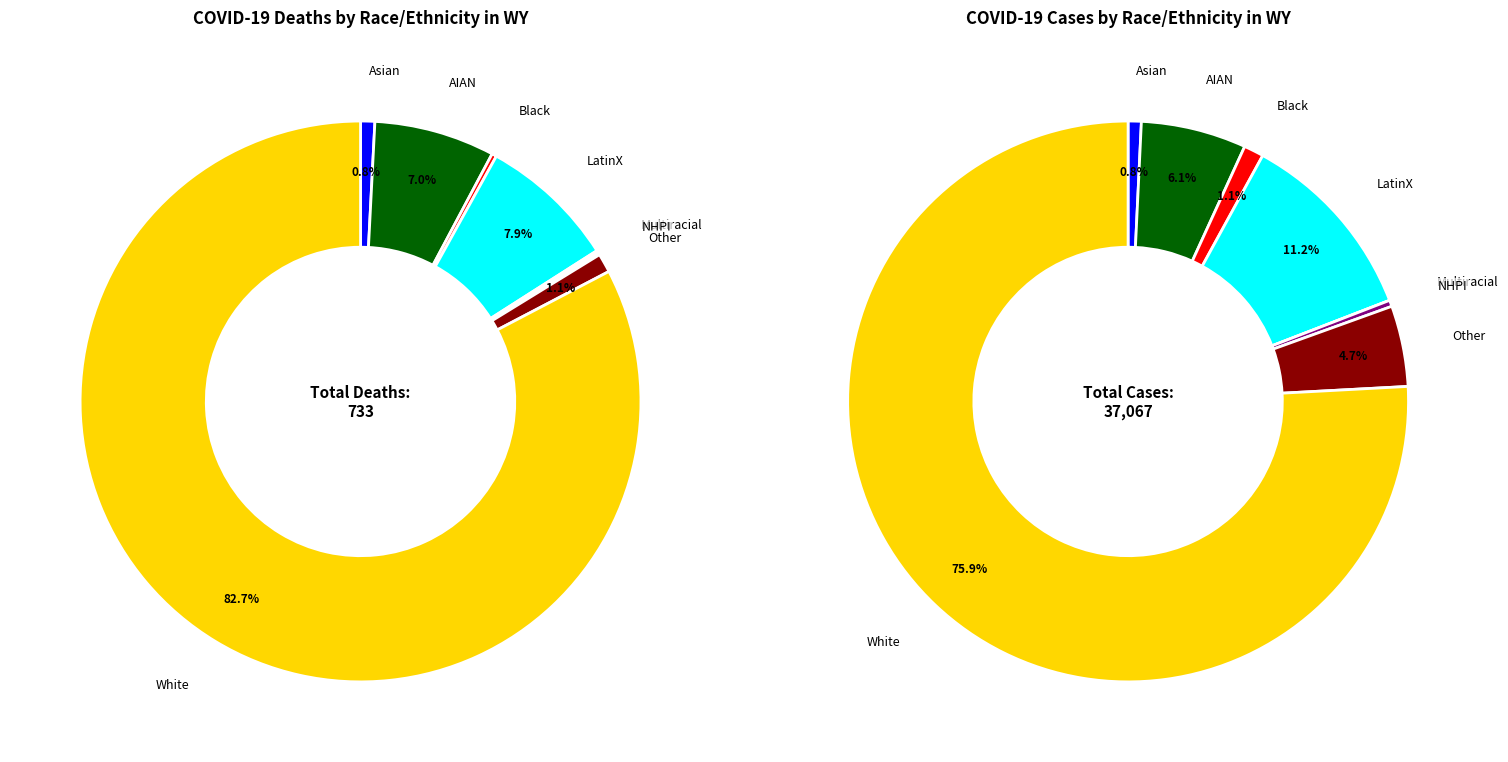

How many slices are in this pie chart?

8